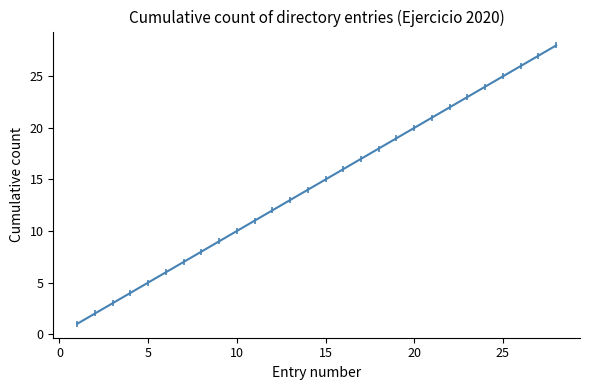

What is the difference between the maximum and minimum values?

27